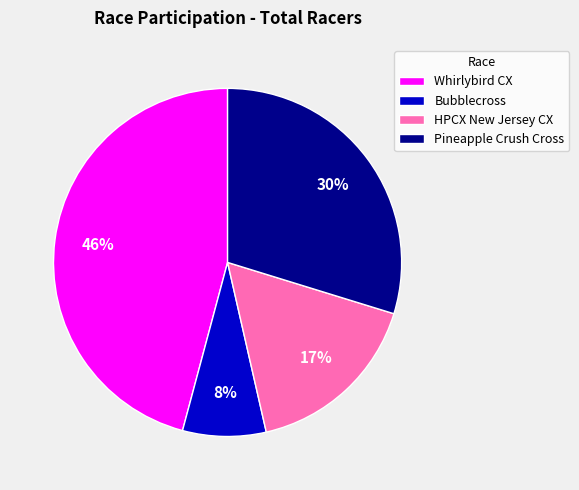

Does Whirlybird CX account for over 50% of the chart?

No